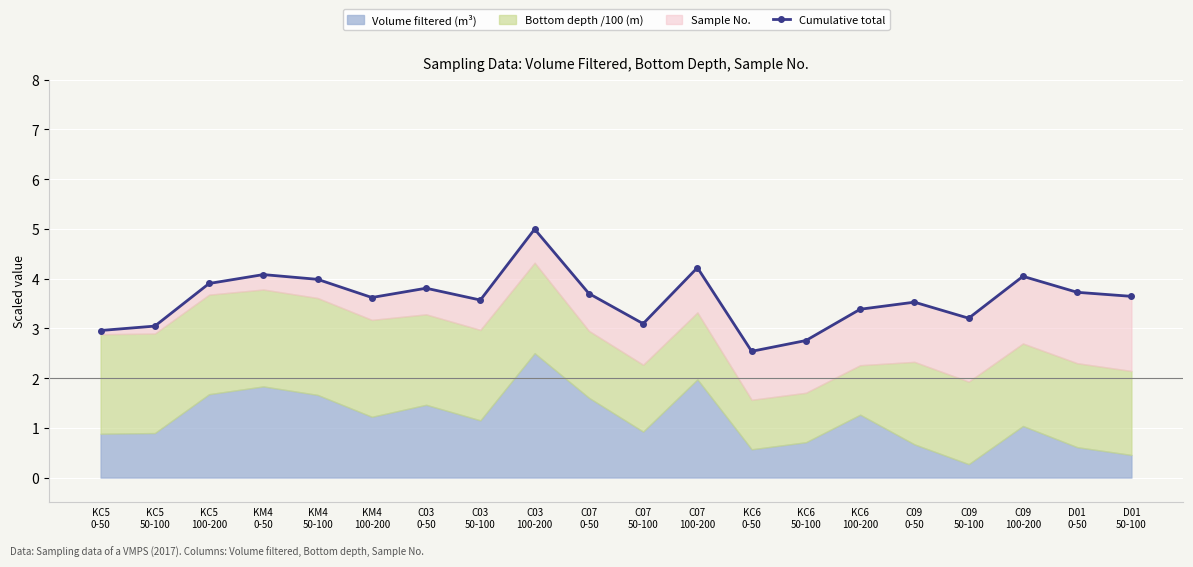

How many interior local valleys (lower than both neighbors) does the data have?

5